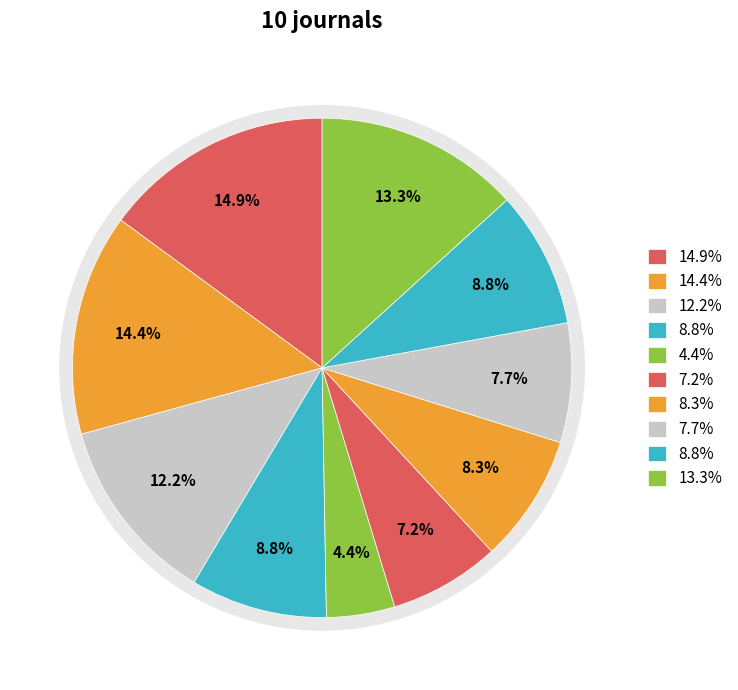

To the nearest percent, what percentage of the pie is Rank 10?

13%